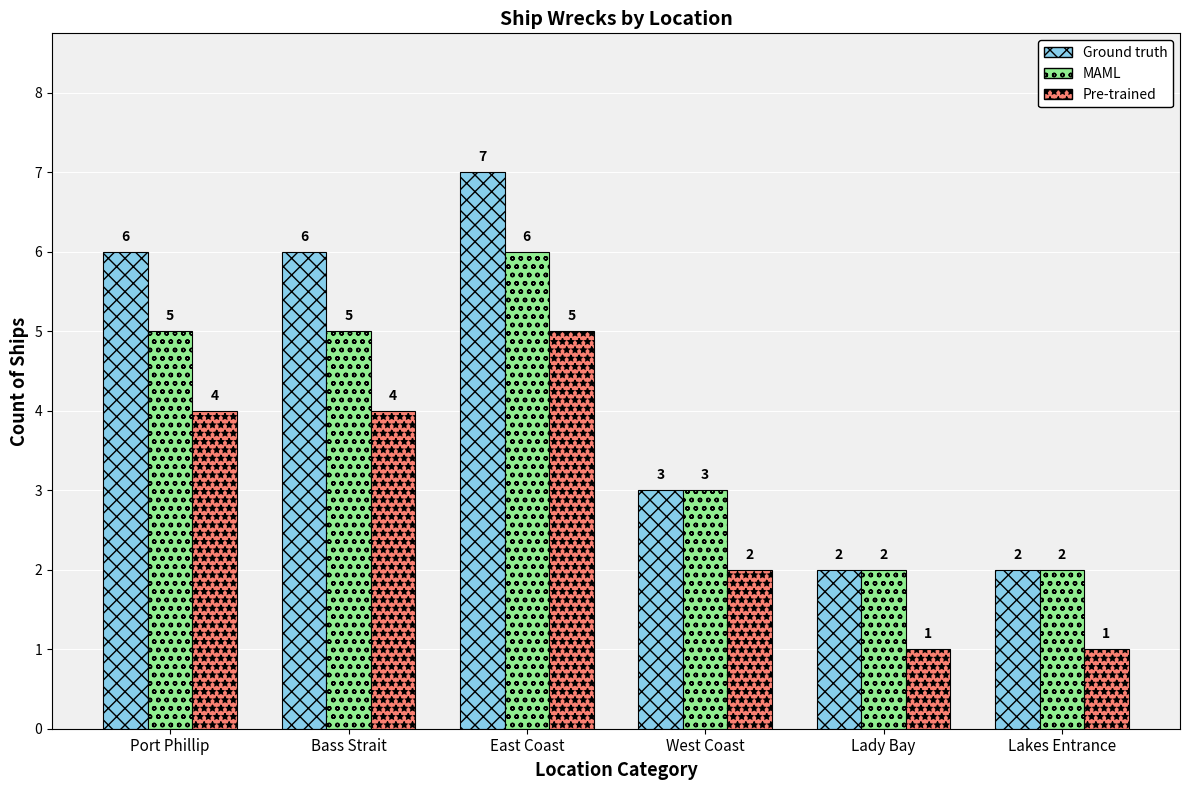

At Bass Strait, list the series in order from smallest to largest.

Pre-trained, MAML, Ground truth